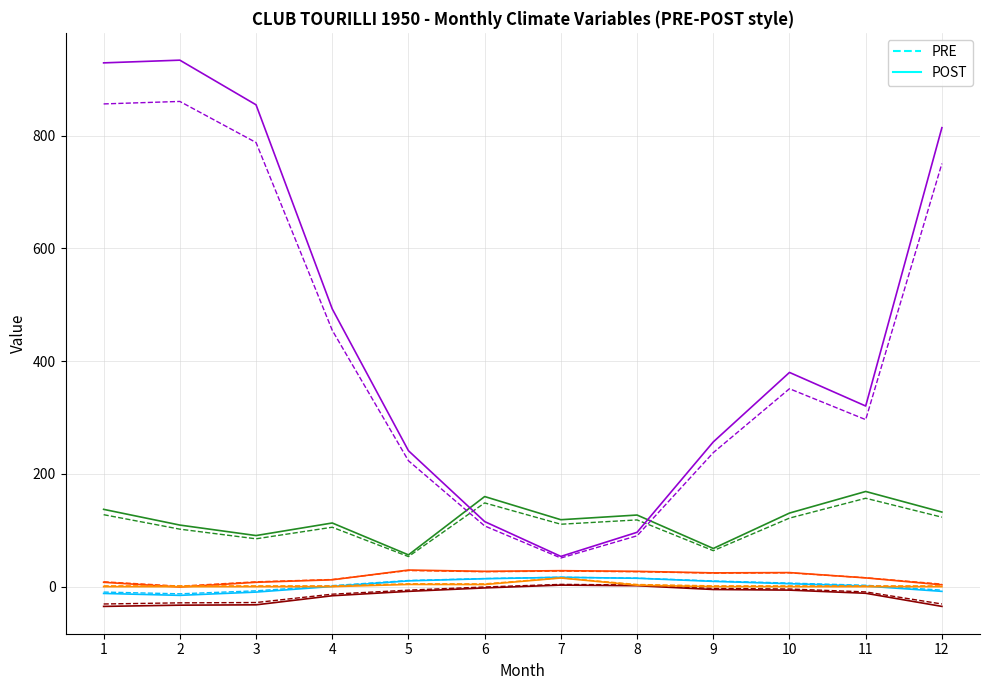

What is the smallest value displayed?

-35.0